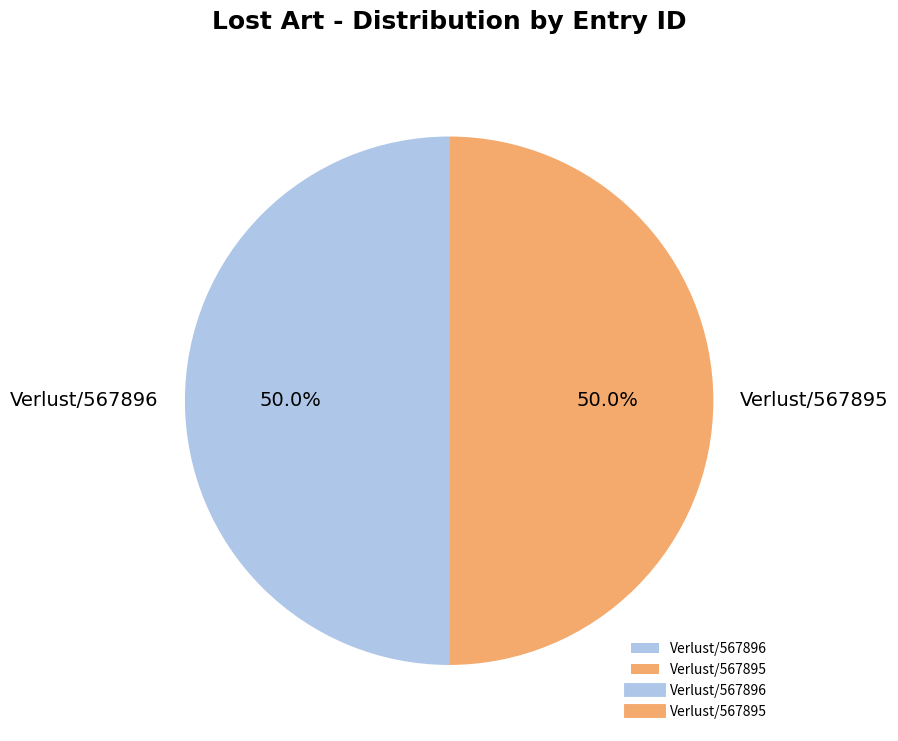

Approximately how many times larger is the value at Verlust/567895 compared to Verlust/567896?

1.0